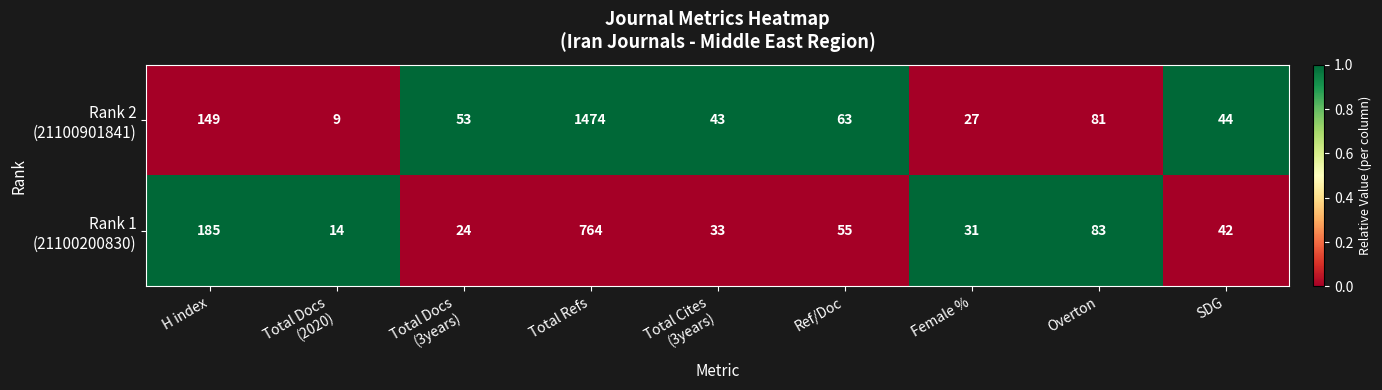

What is the total value across all series at Total Refs?

2238